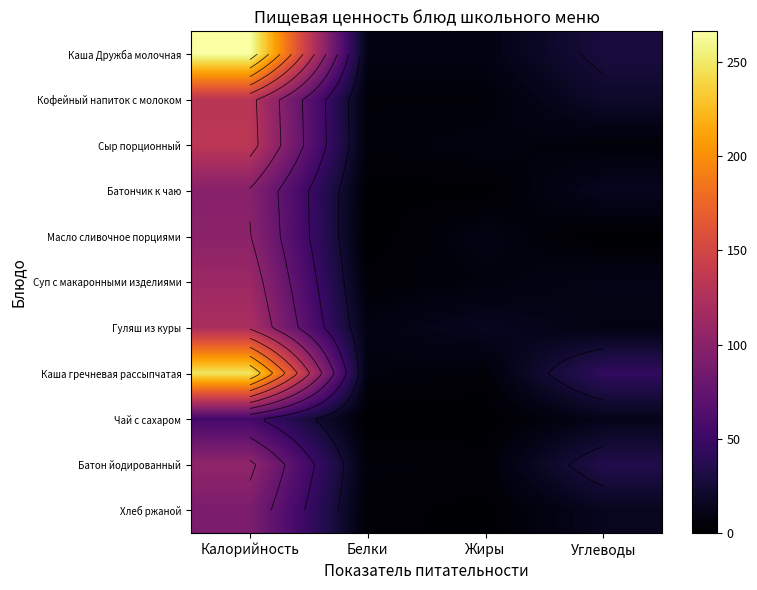

The value of Гуляш из куры at Белки is 8.0. True or false?

True